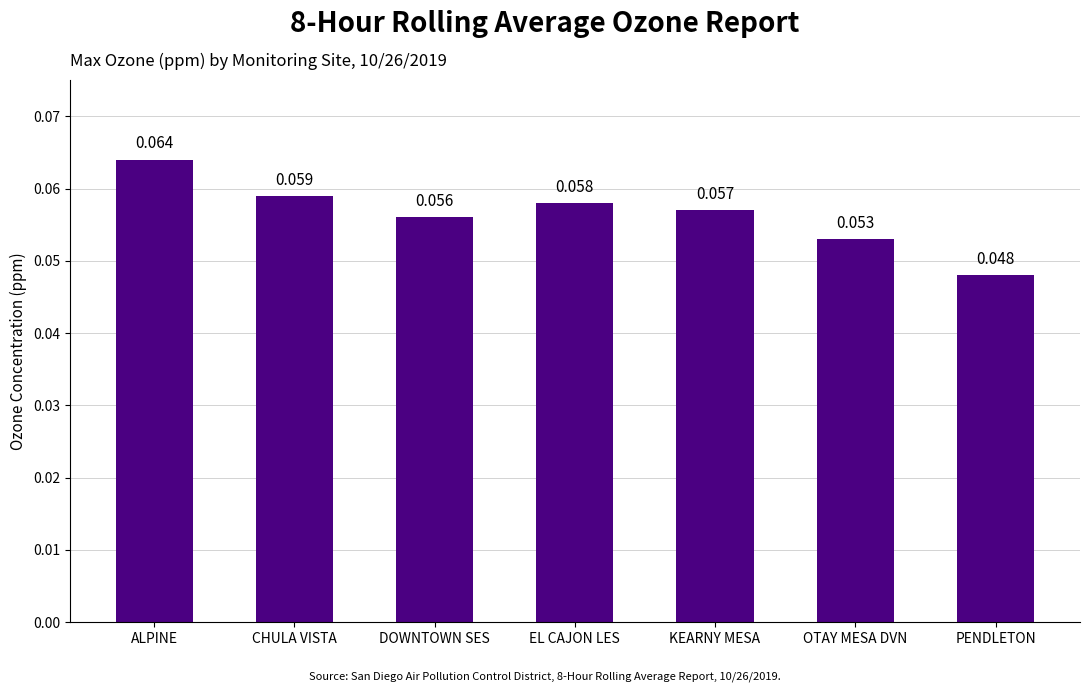

Between OTAY MESA DVN and CHULA VISTA, which is larger?

CHULA VISTA